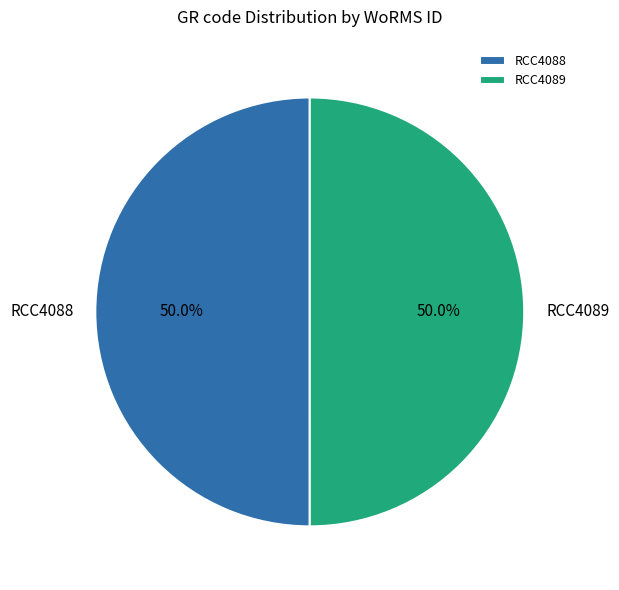

What is the total percentage of RCC4088 and RCC4089?

100.0%